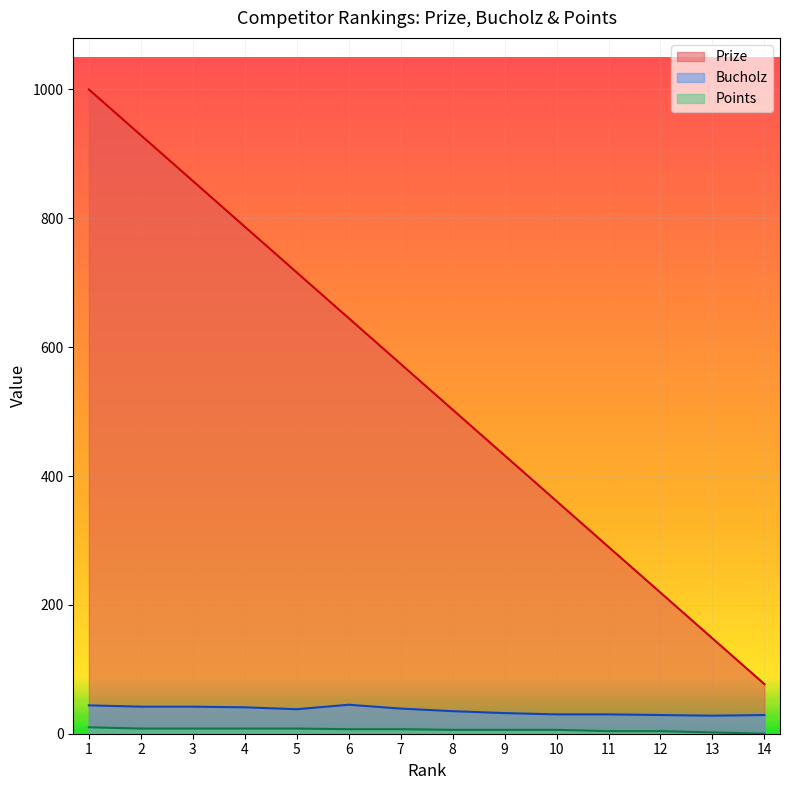

Where is Points nearest to the value 5?

8